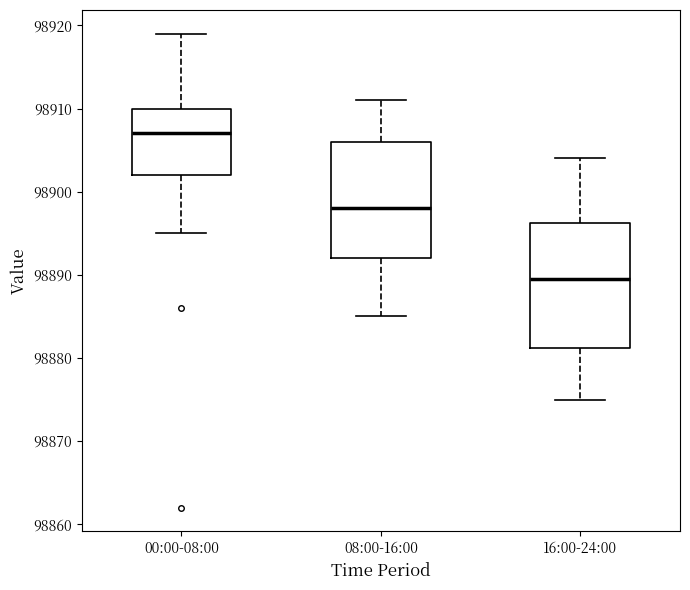

Which box has the highest median line?

00:00-08:00